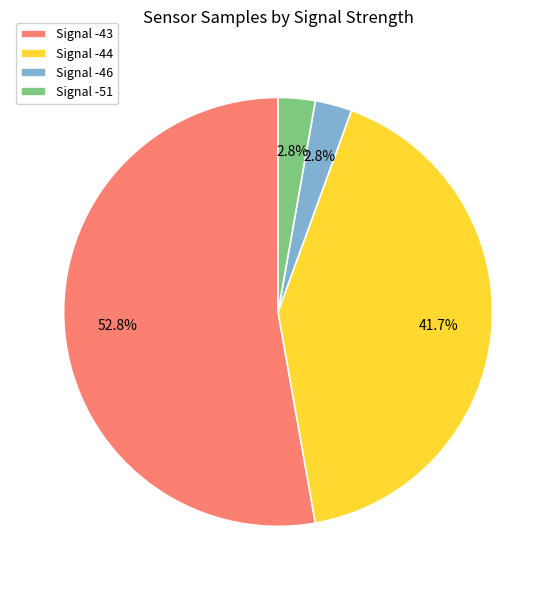

How many segments does this pie chart have?

4